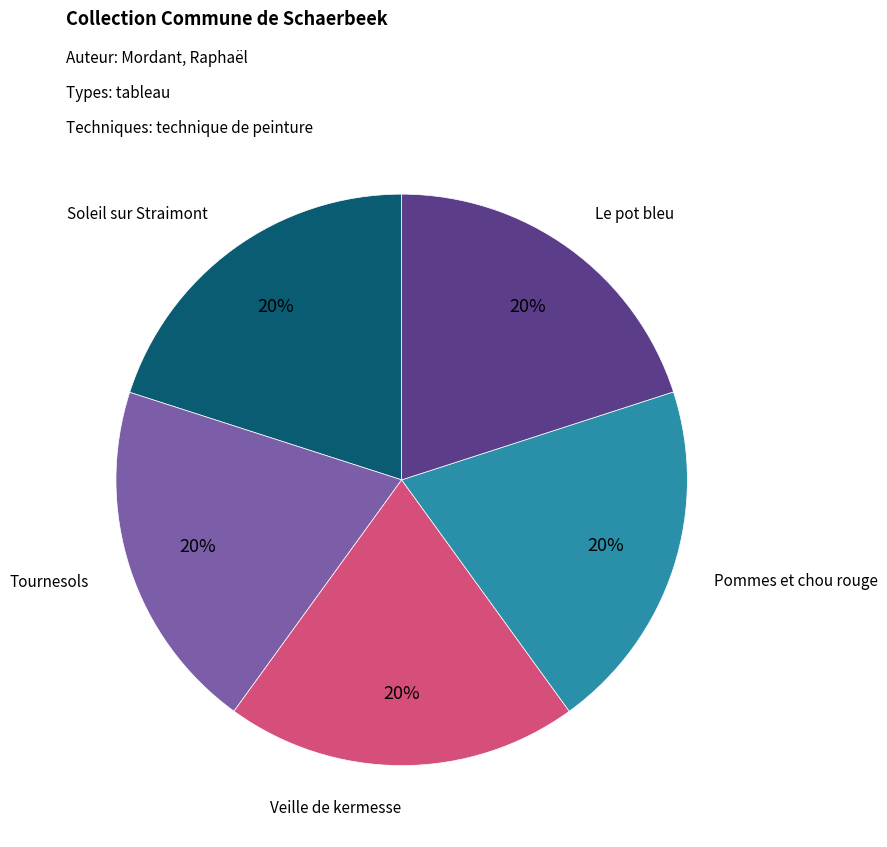

To the nearest percent, what is the average slice percentage?

20%